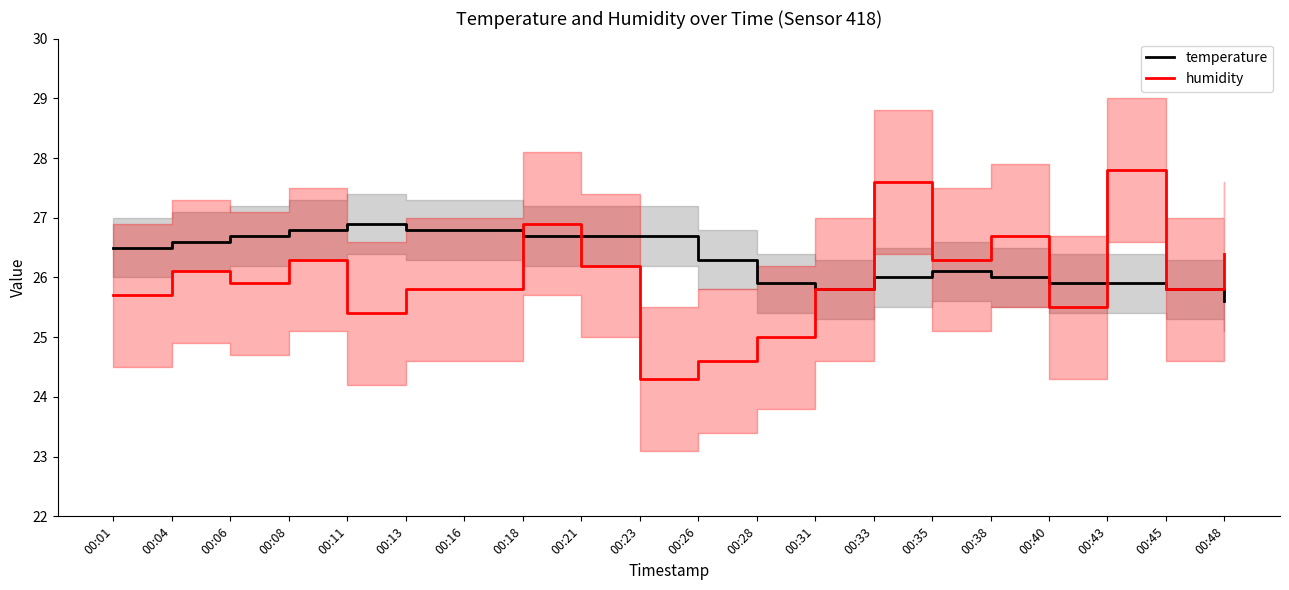

At which label does temperature reach its peak?

00:11